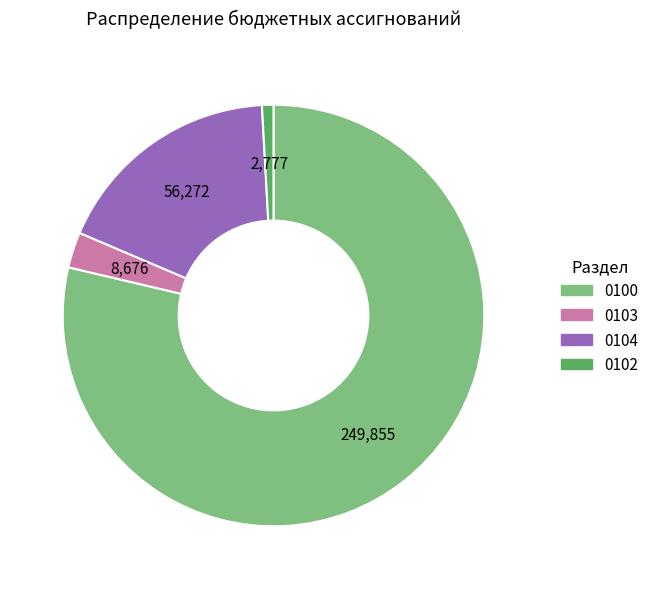

True or false: 0100 accounts for 79% of the total.

True